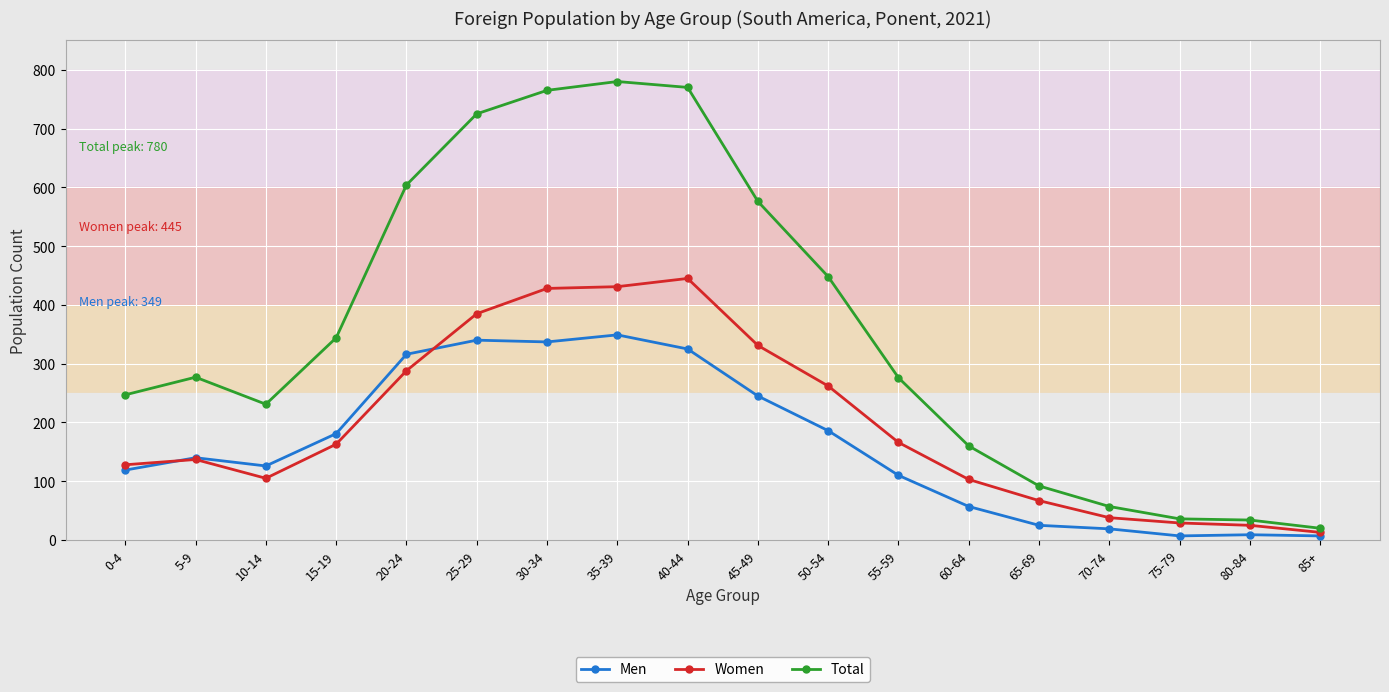

What is the label of the 9th point from the left?

40-44